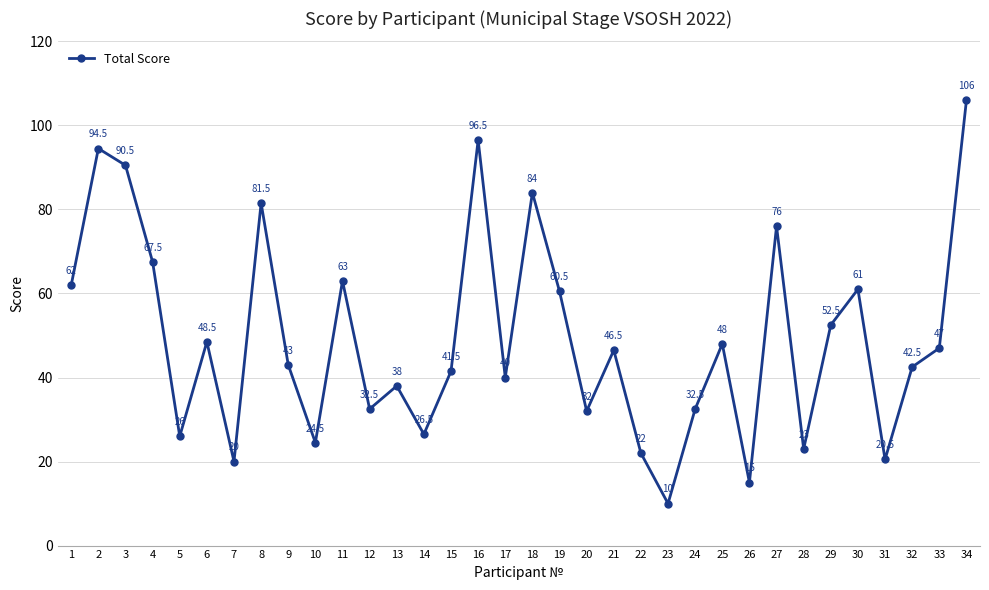

What is the difference between the values at 31 and 4?

47.0